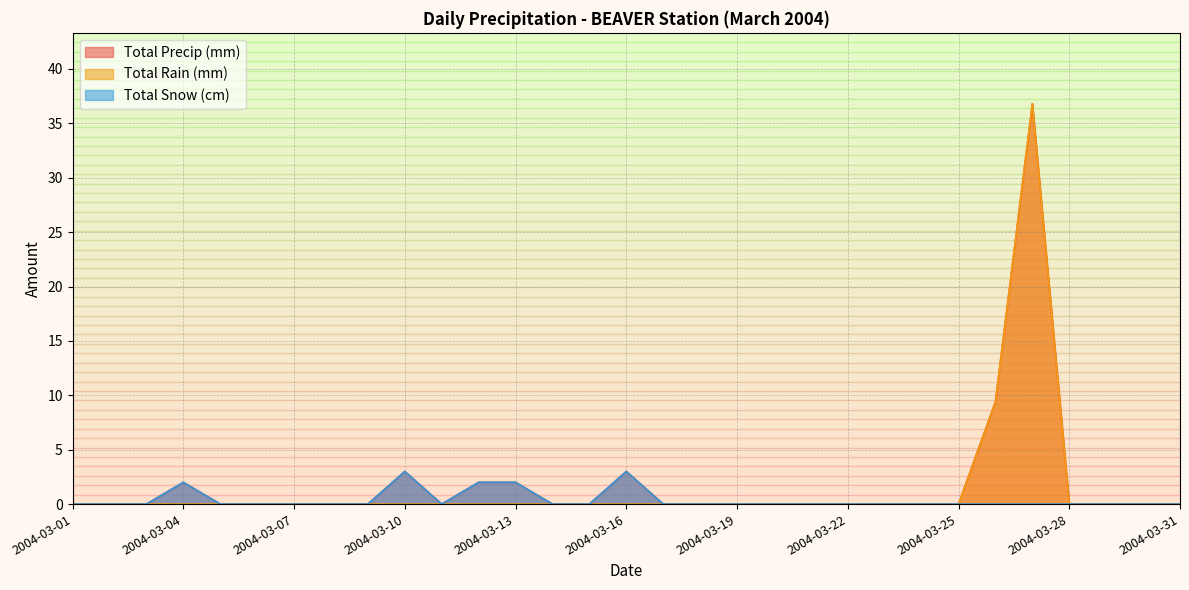

How many categories are shown in the chart?

31